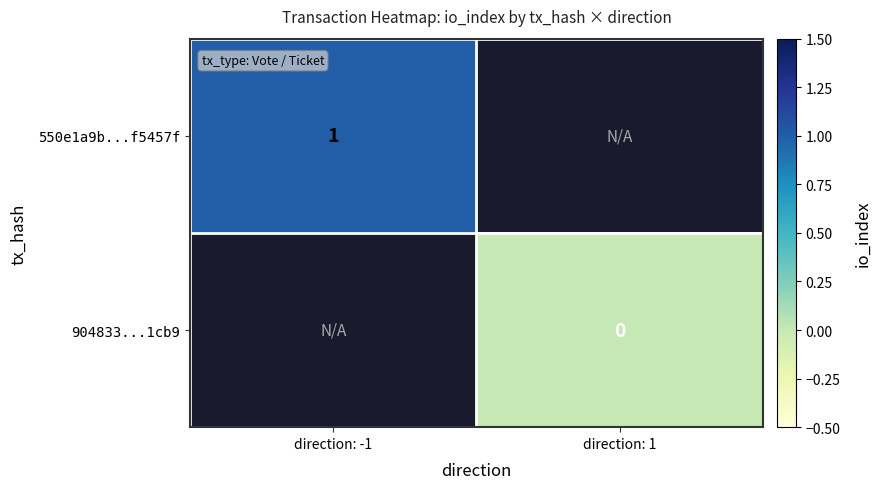

The value of 550e1a9b...f5457f at direction: -1 is 1. True or false?

True